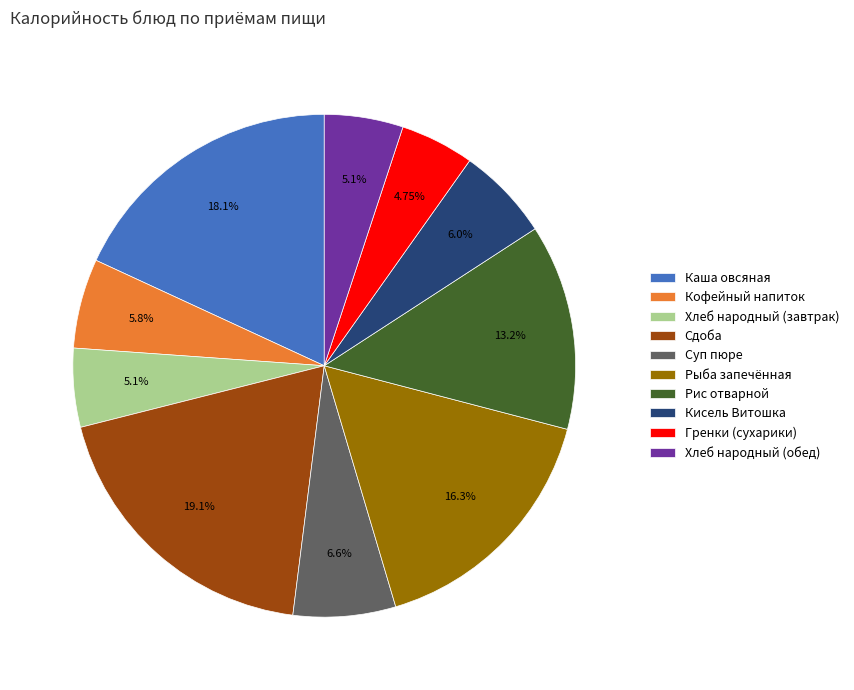

To the nearest percent, what is the average slice percentage?

10%